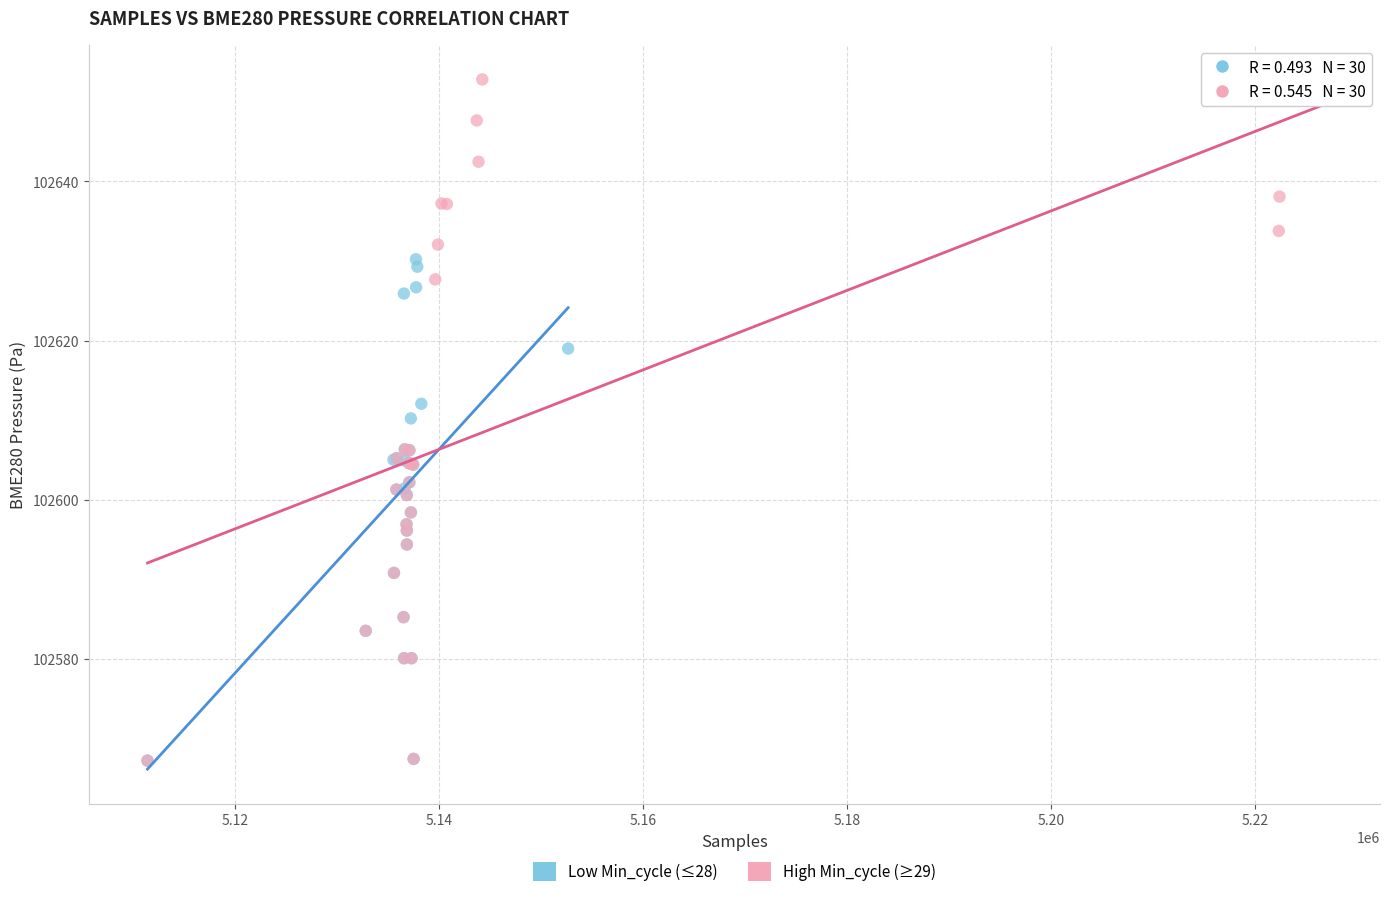

Which series contains the highest Y value?

High Min_cycle (≥29)